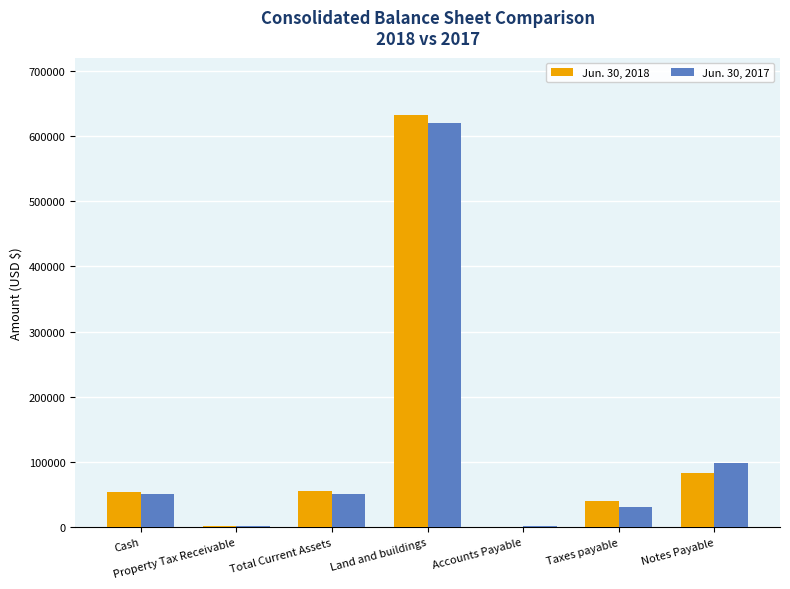

Which series has the widest spread of values?

Jun. 30, 2018